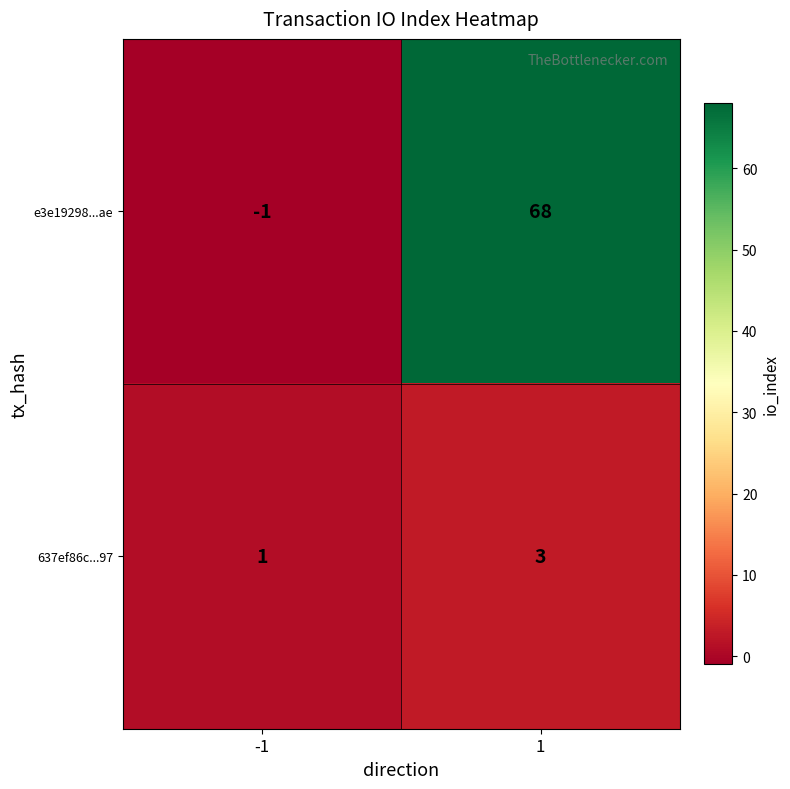

Is the value of e3e19298...ae at 1 greater than the value of 637ef86c...97 at 1?

Yes